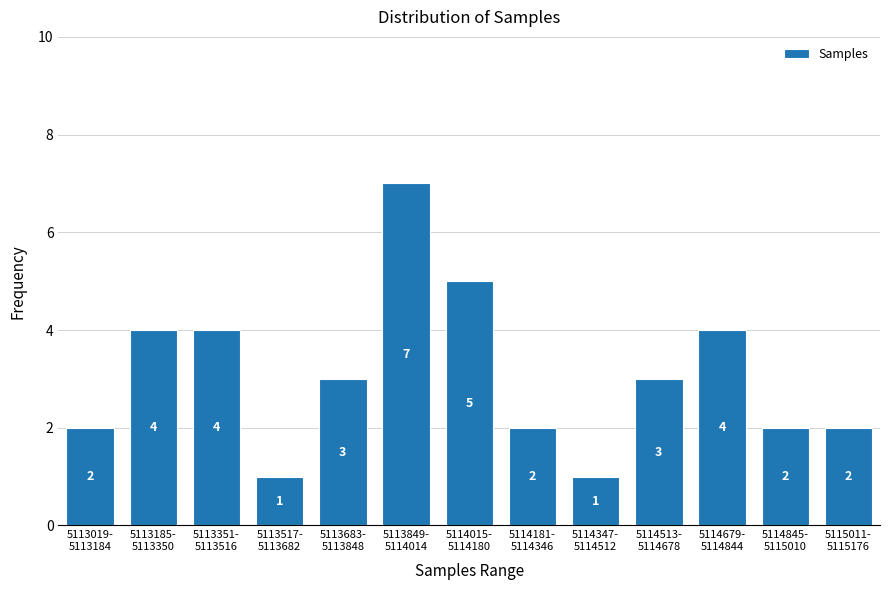

Reading left to right, transcribe all the data shown in this chart.

2	4	4	1	3	7	5	2	1	3	4	2	2